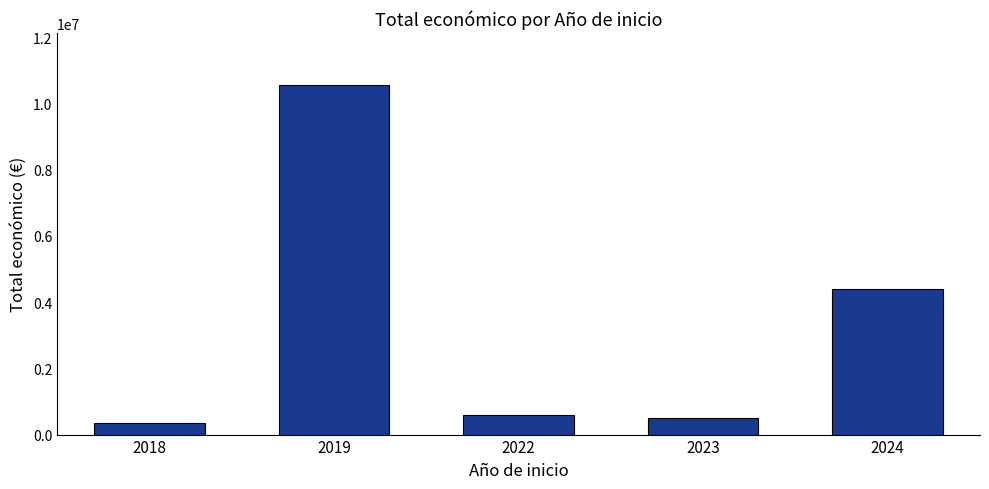

What is the value of the 2nd bar from the left?

10540829.0